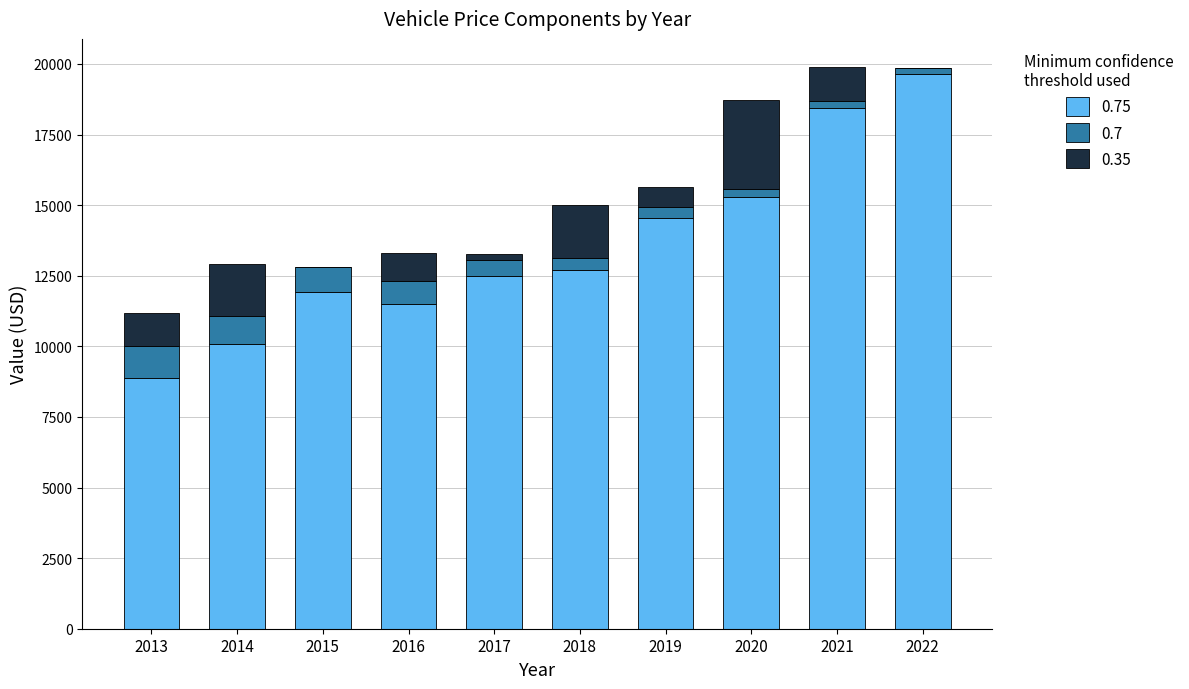

What is the difference between the maximum and minimum values in the 0.35 series?

3167